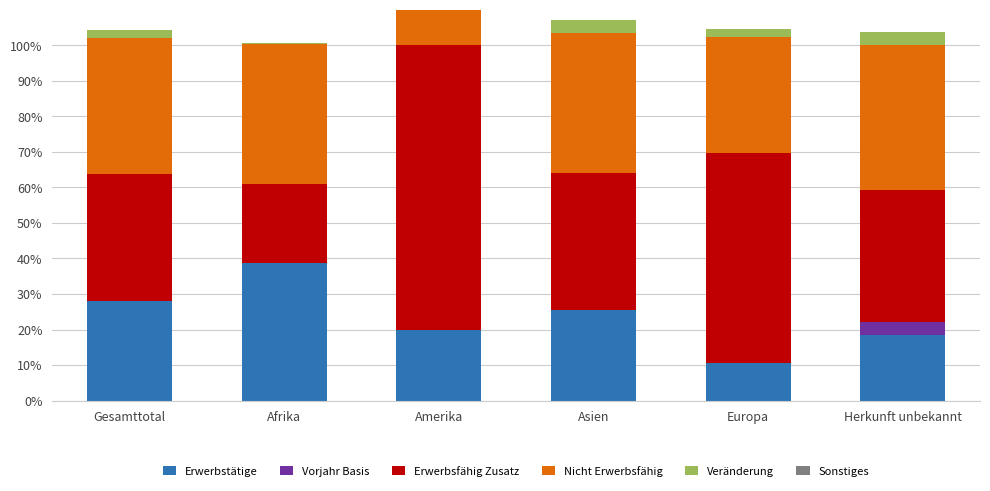

What is the label of the 3rd bar from the right?

Asien